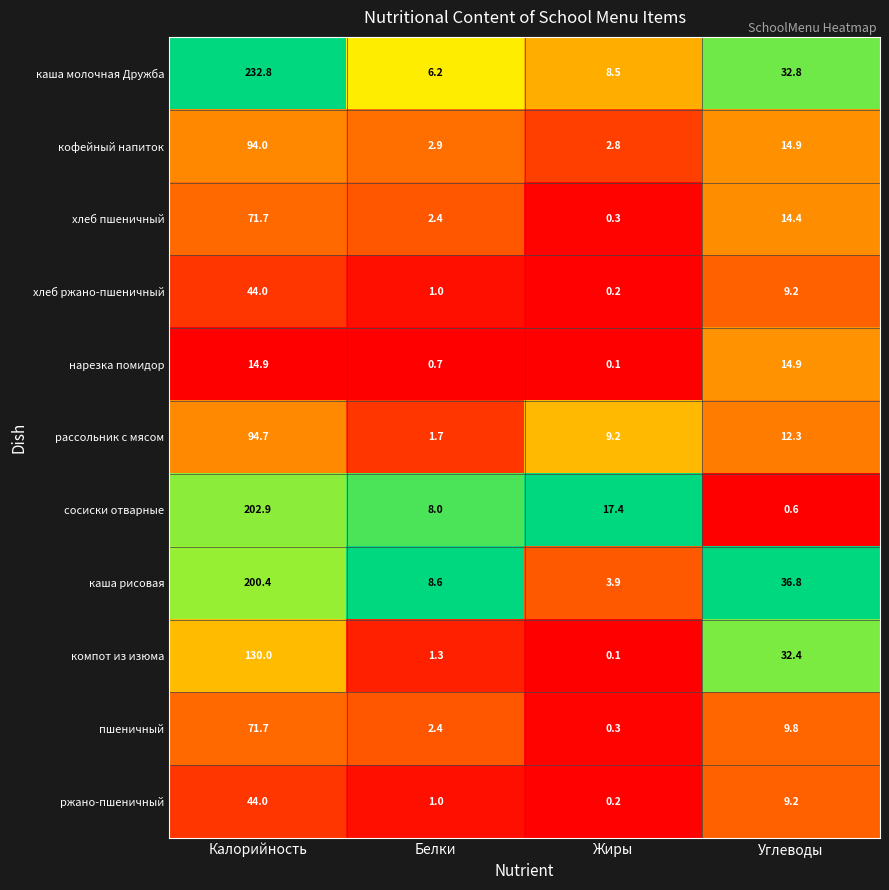

Where is пшеничный nearest to the value 36?

Углеводы